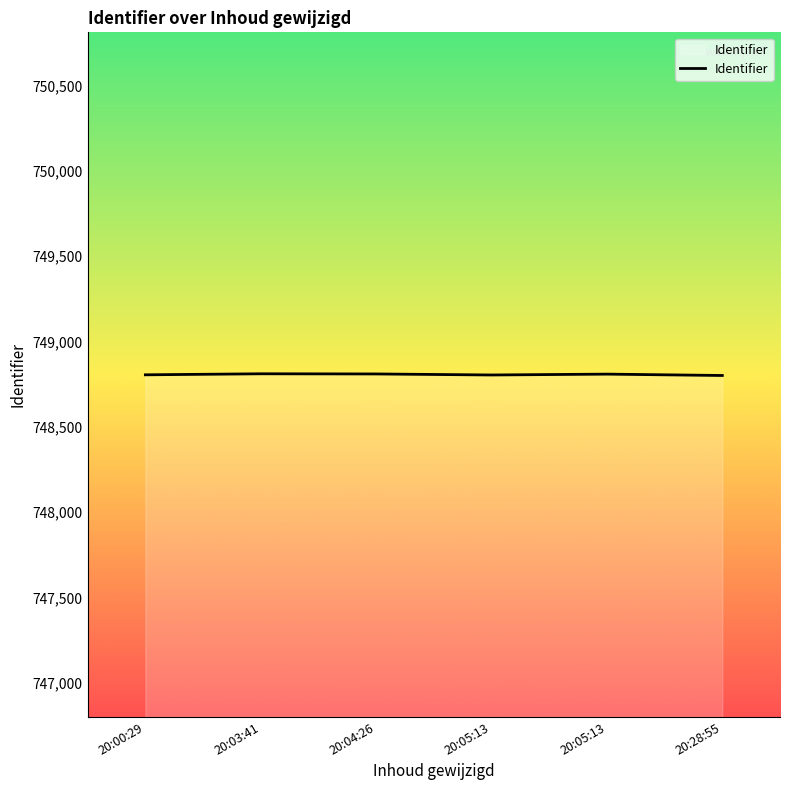

What is the smallest value displayed?

748801